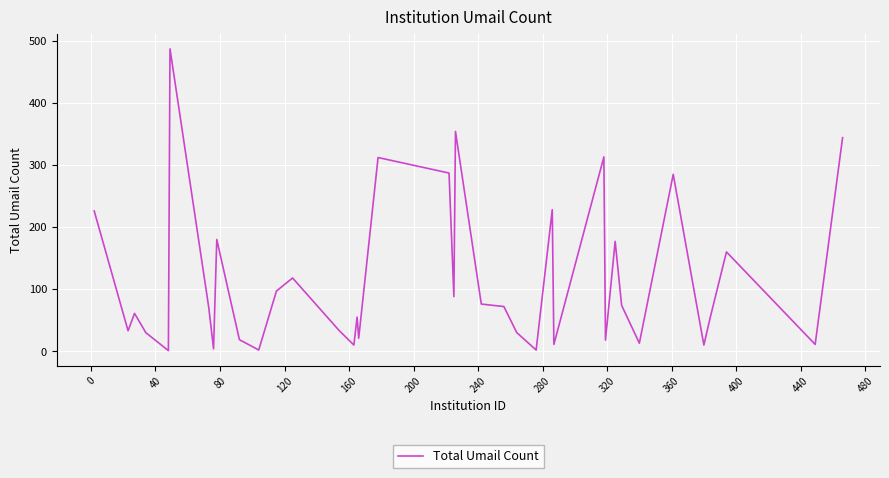

What is the maximum value shown in the chart?

487